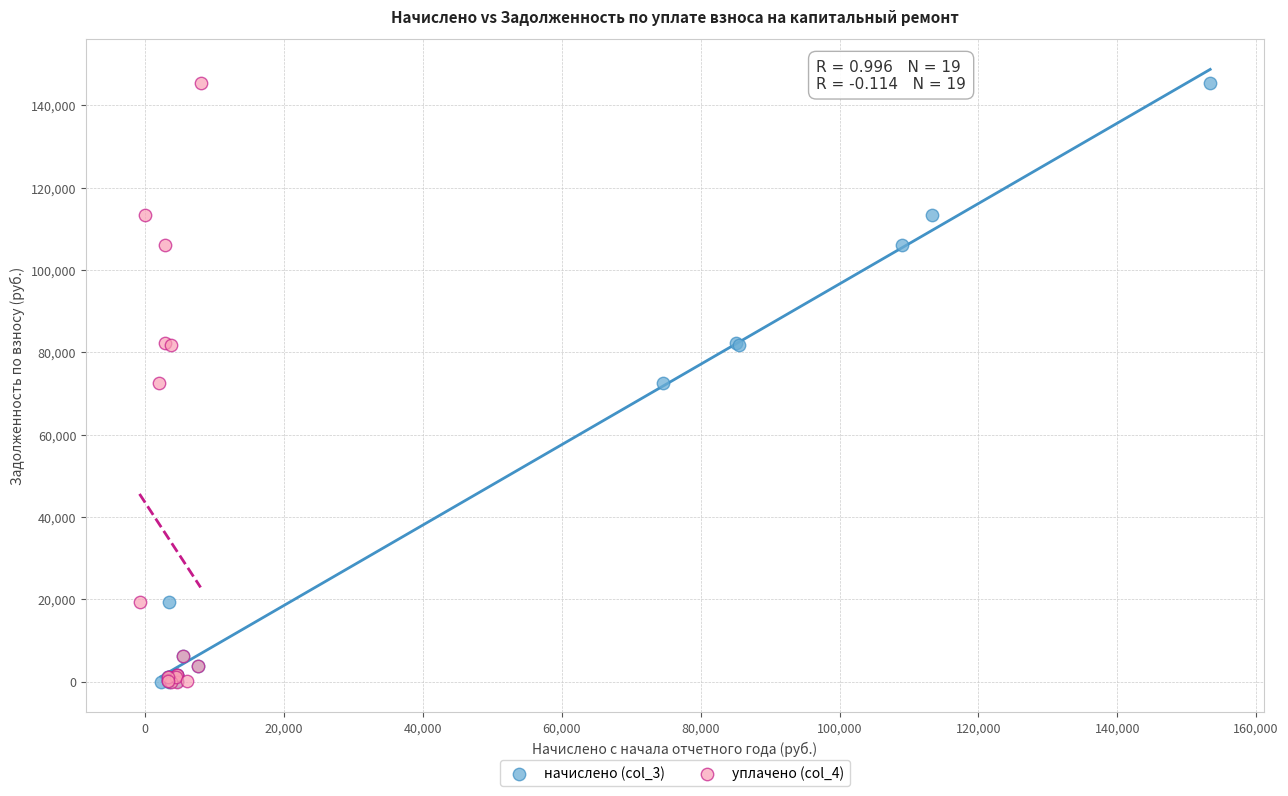

What are all the series names shown in the legend?

начислено (col_3), уплачено (col_4)